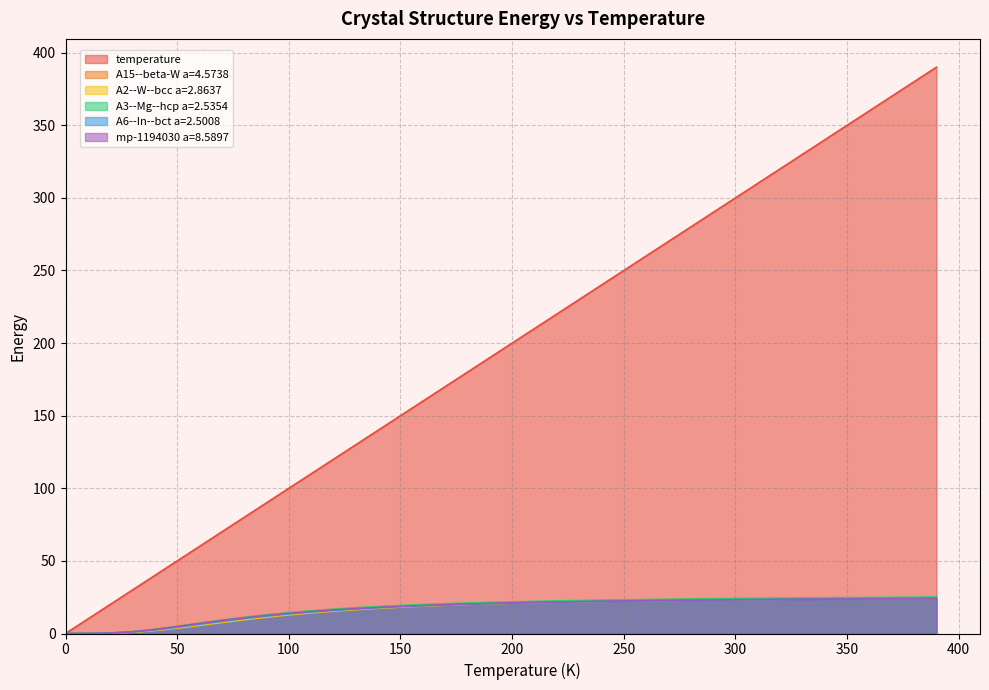

How many data points does each series have?

40